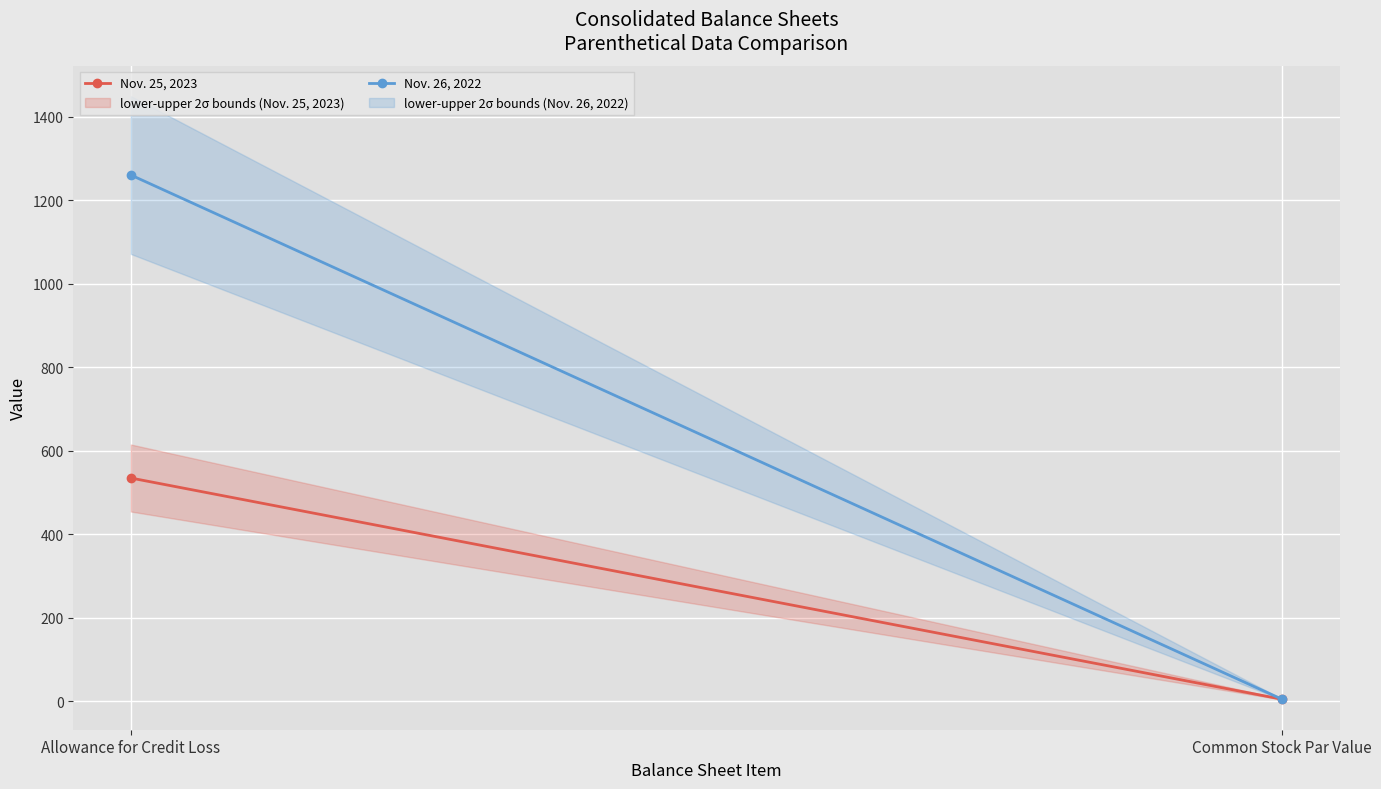

Between Allowance for Credit Loss and Common Stock Par Value, which series saw the biggest shift?

Nov. 26, 2022